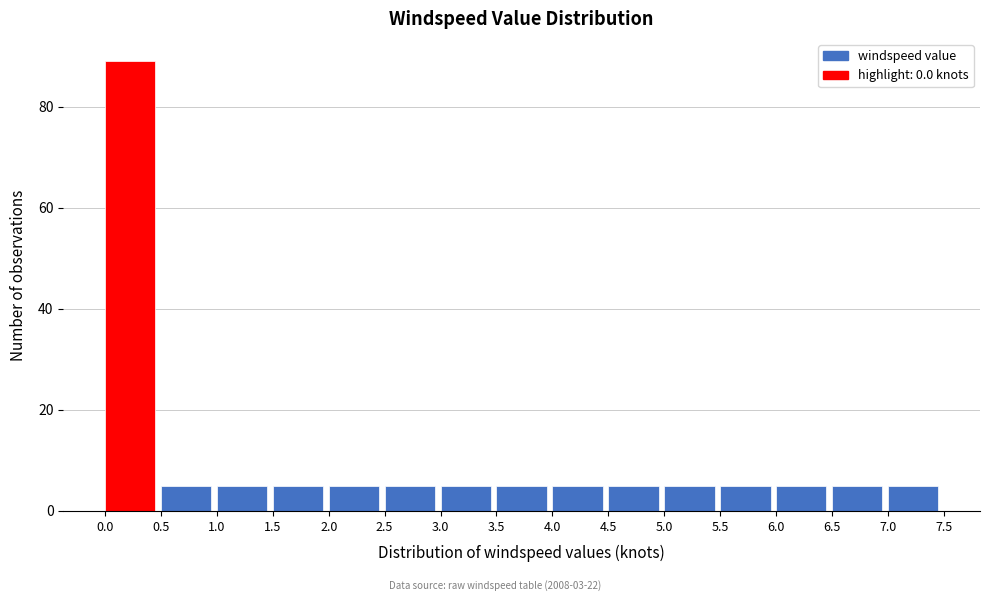

Reading left to right, transcribe this chart: for each bar, give the range it covers on the x-axis and its height. The values are not printed on the chart, so give them approximately, as read against the axis.

0.0 to 0.5: 90
0.5 to 1.0: 6
1.0 to 1.5: 6
1.5 to 2.0: 6
2.0 to 2.5: 6
2.5 to 3.0: 6
3.0 to 3.5: 6
3.5 to 4.0: 6
4.0 to 4.5: 6
4.5 to 5.0: 6
5.0 to 5.5: 6
5.5 to 6.0: 6
6.0 to 6.5: 6
6.5 to 7.0: 6
7.0 to 7.5: 6